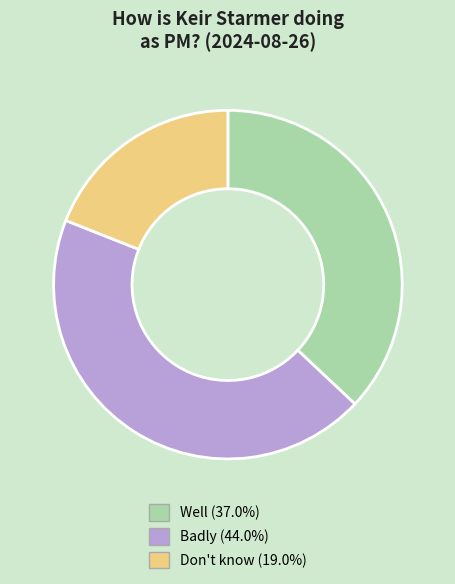

Which category has the biggest portion of the pie?

Badly